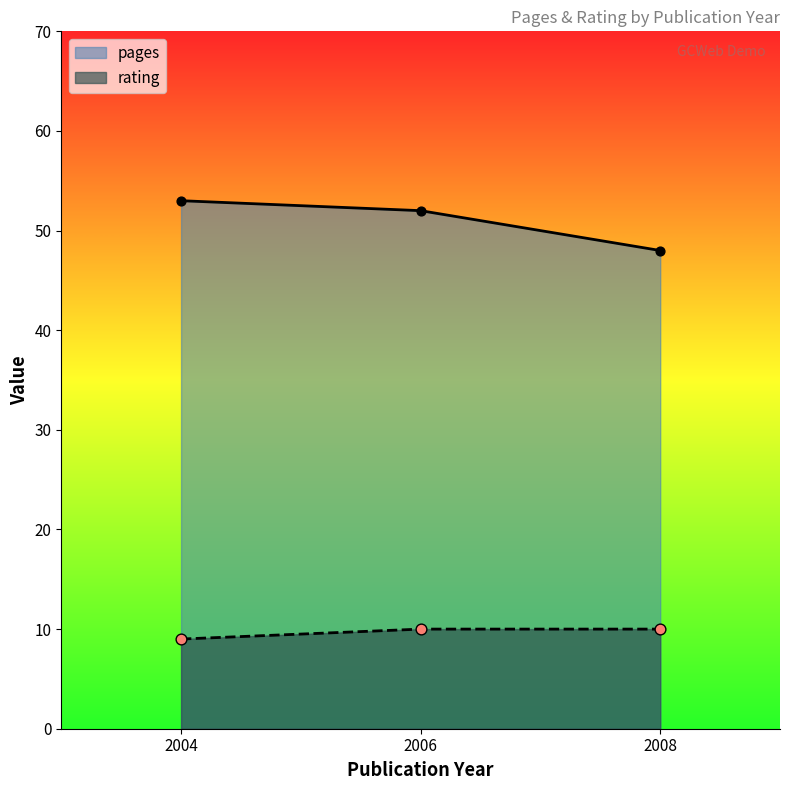

Which series has the largest Y range (max minus min)?

pages